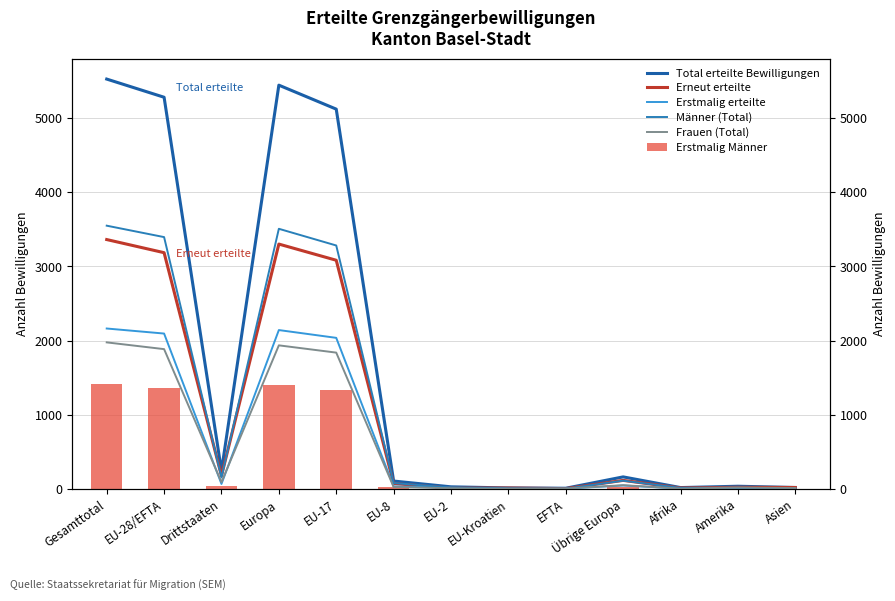

How many categories are shown in the chart?

13